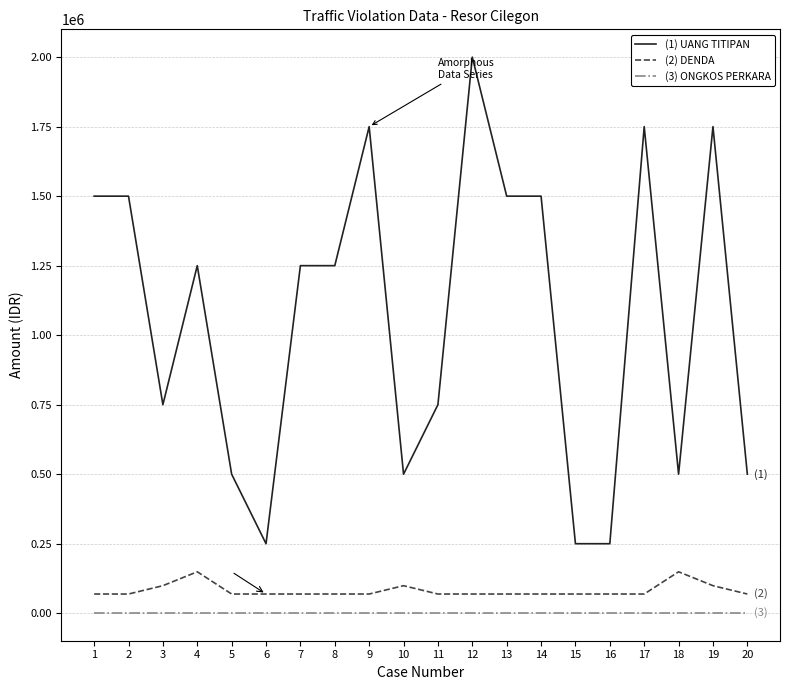

Reading left to right, what are all the values shown in this chart?

(1) UANG TITIPAN: 1500000	1500000	750000	1250000	500000	250000	1250000	1250000	1750000	500000	750000	2000000	1500000	1500000	250000	250000	1750000	500000	1750000	500000
(2) DENDA: 69000	69000	99000	149000	69000	69000	69000	69000	69000	99000	69000	69000	69000	69000	69000	69000	69000	149000	99000	69000
(3) ONGKOS PERKARA: 1000	1000	1000	1000	1000	1000	1000	1000	1000	1000	1000	1000	1000	1000	1000	1000	1000	1000	1000	1000